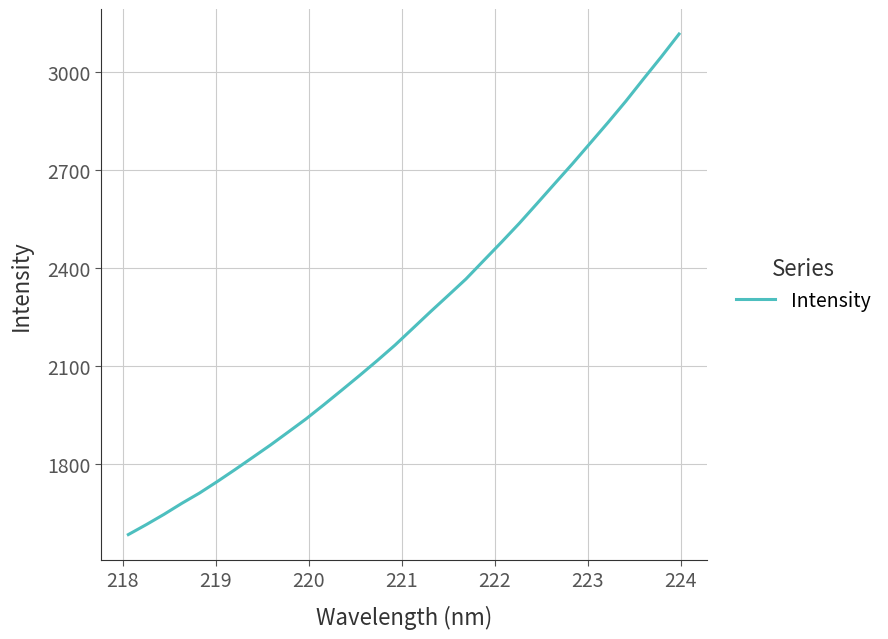

How many values exceed 2214?

16